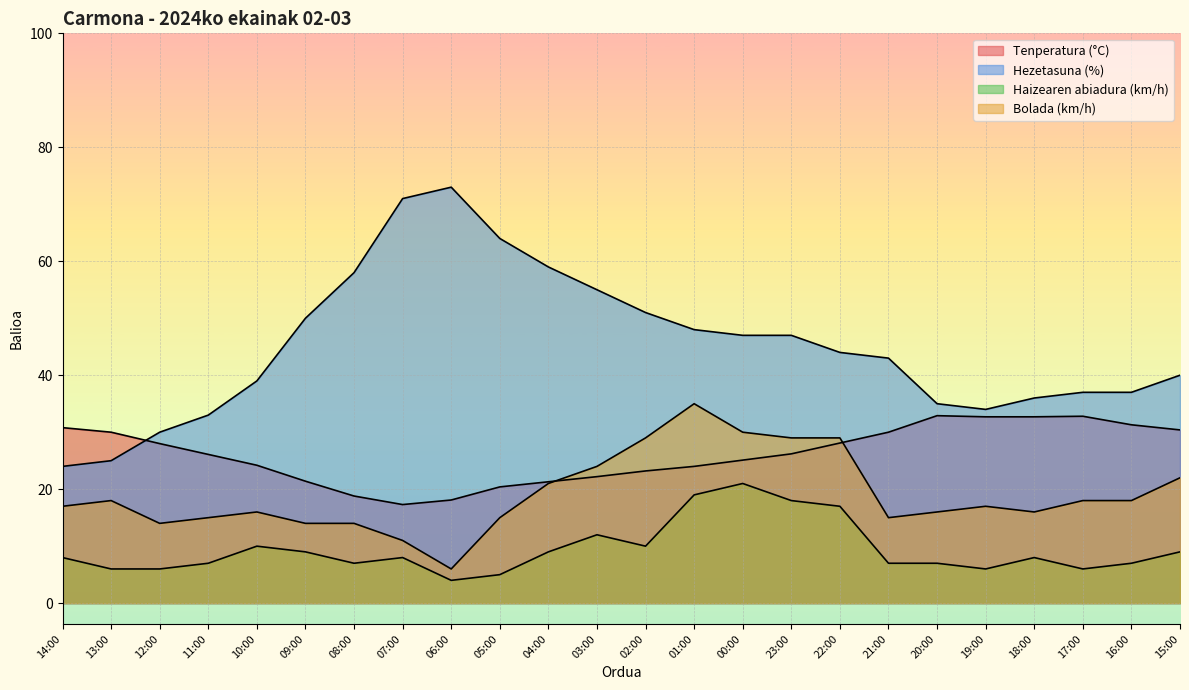

How many lines are shown in the chart?

4